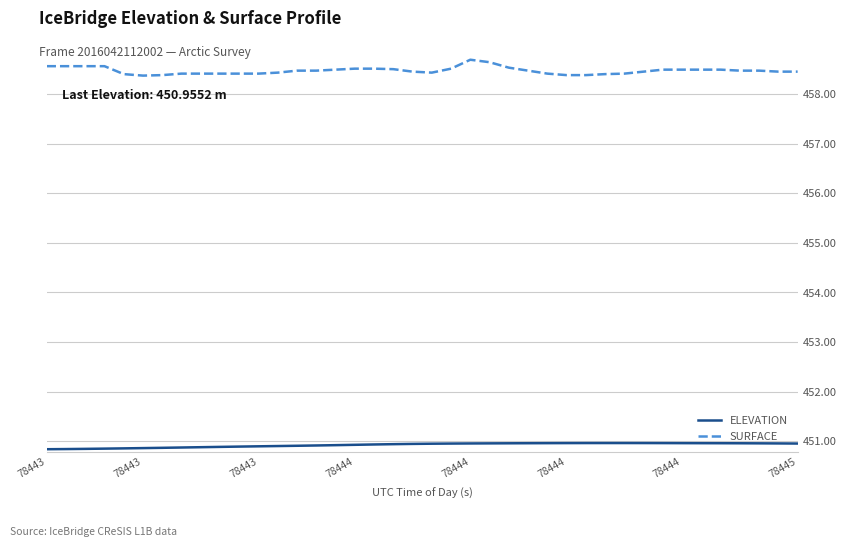

Rank the series by their maximum value, from lowest to highest.

ELEVATION, SURFACE